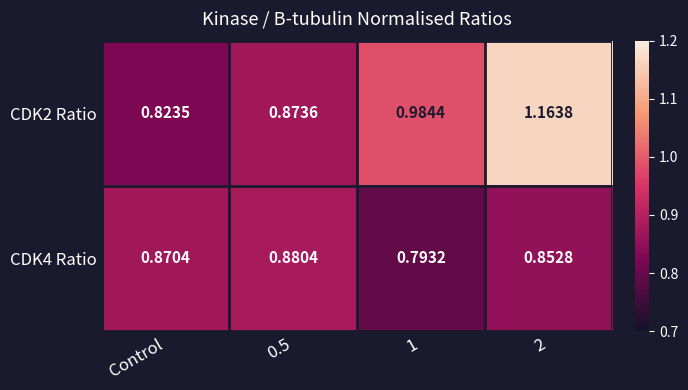

Is the value of CDK2 Ratio at 2 greater than the value of CDK4 Ratio at 0.5?

Yes